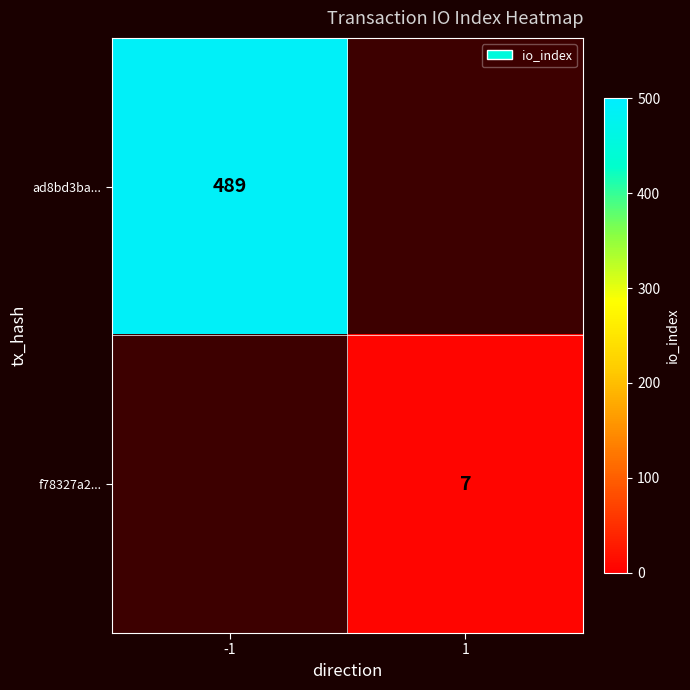

The ad8bd3ba... series shows 644 at -1. True or false?

False